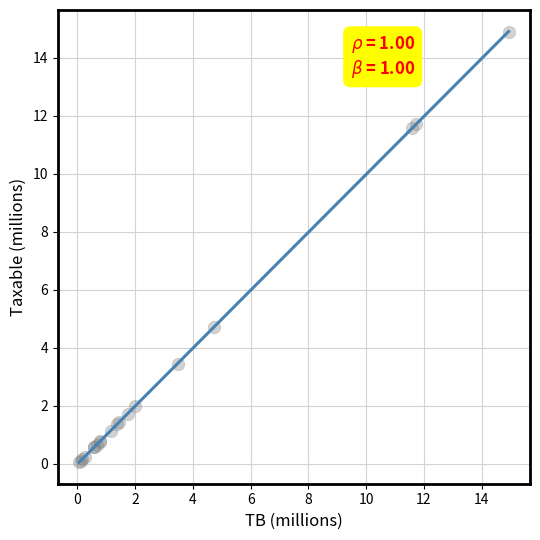

What Y value in the scatter plot is closest to 7?

4.7